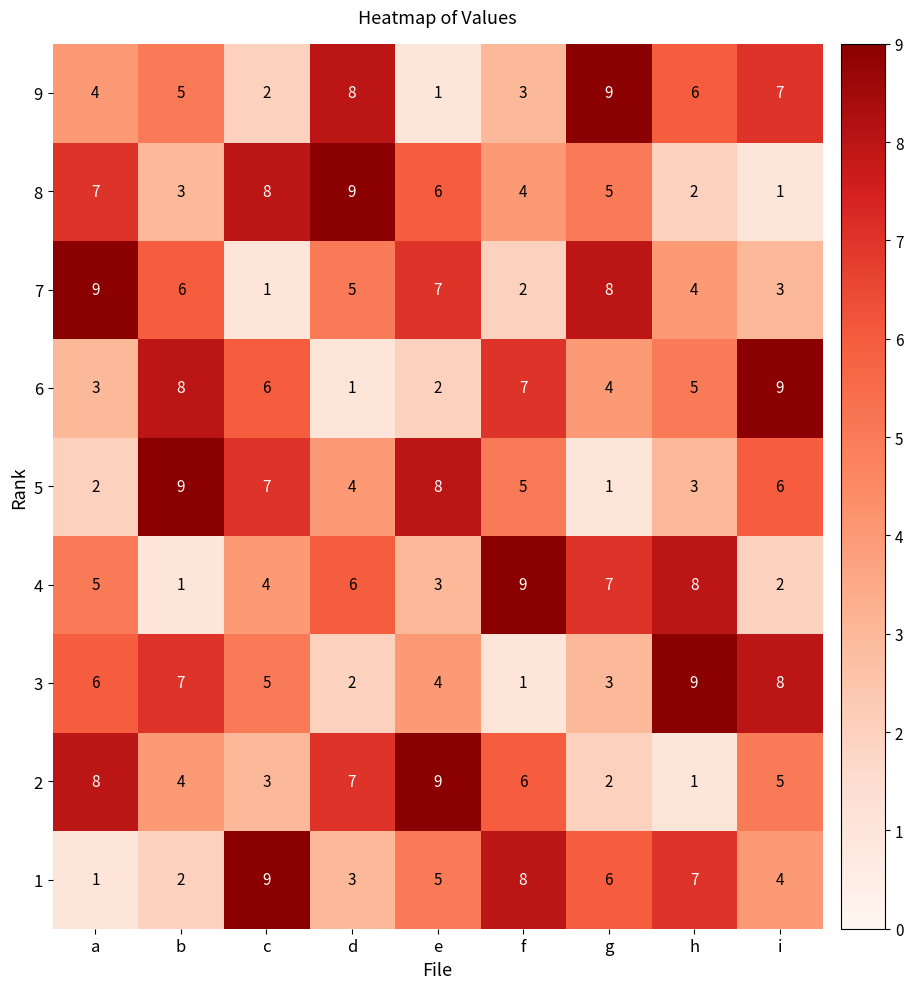

How many 2 values are between 3 and 7?

5